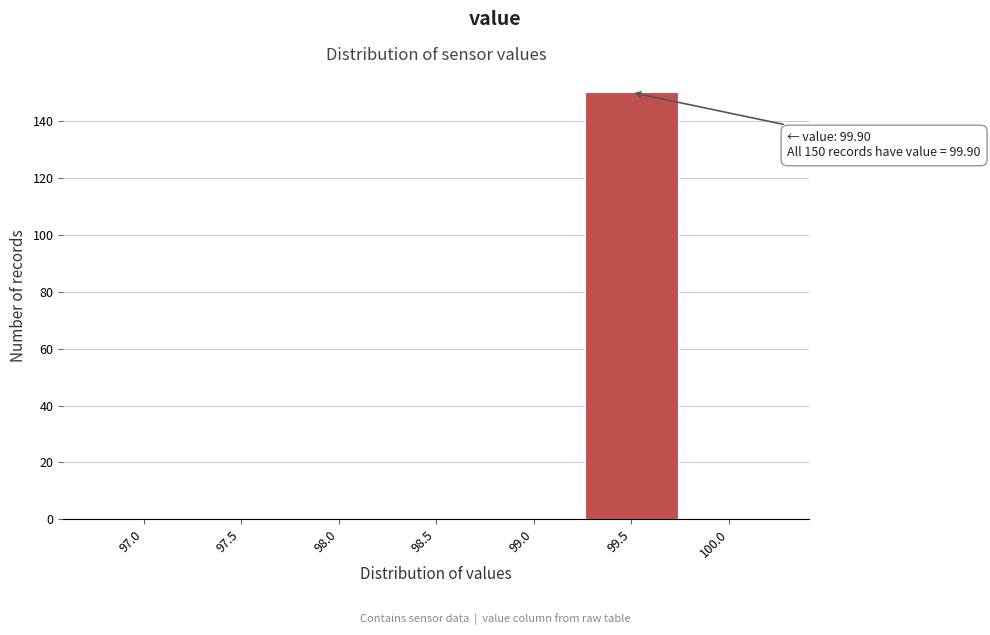

Reading left to right, what are all the values shown in this chart?

97.0=0	97.5=0	98.0=0	98.5=0	99.0=0	99.5=150	100.0=0